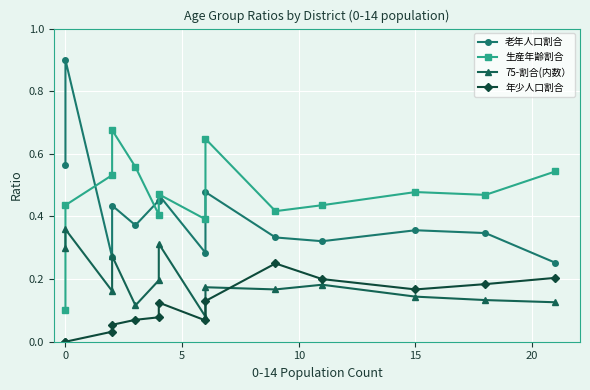

What are all the series names shown in the legend?

老年人口割合, 生産年齢割合, 75-割合(内数）, 年少人口割合